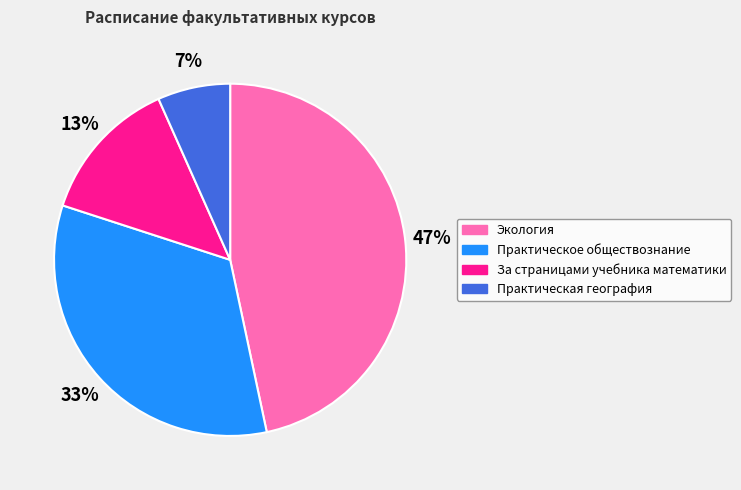

Is it true that Экология is 47% of the pie?

True